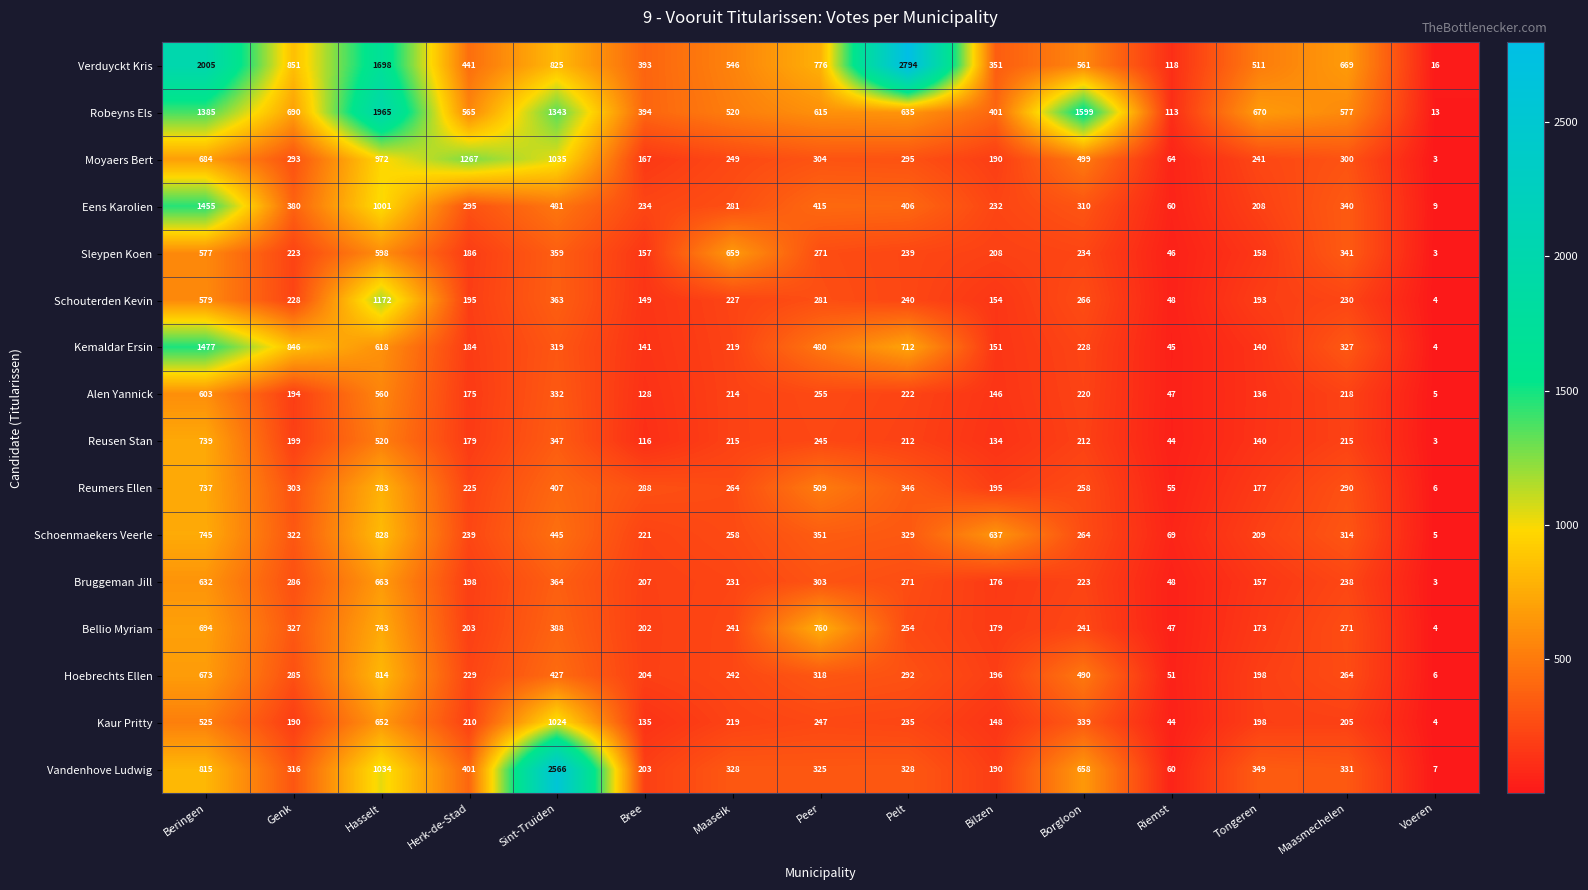

What is the sum of all Schoenmaekers Veerle values?

5236